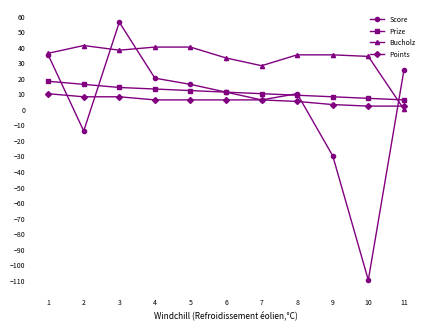

Reading left to right, extract all data points from this chart.

Score: 35	-14	56	20	16	11	6	10	-30	-110	25
Prize: 18	16	14	13	12	11	10	9	8	7	6
Bucholz: 36	41	38	40	40	33	28	35	35	34	0
Points: 10	8	8	6	6	6	6	5	3	2	2